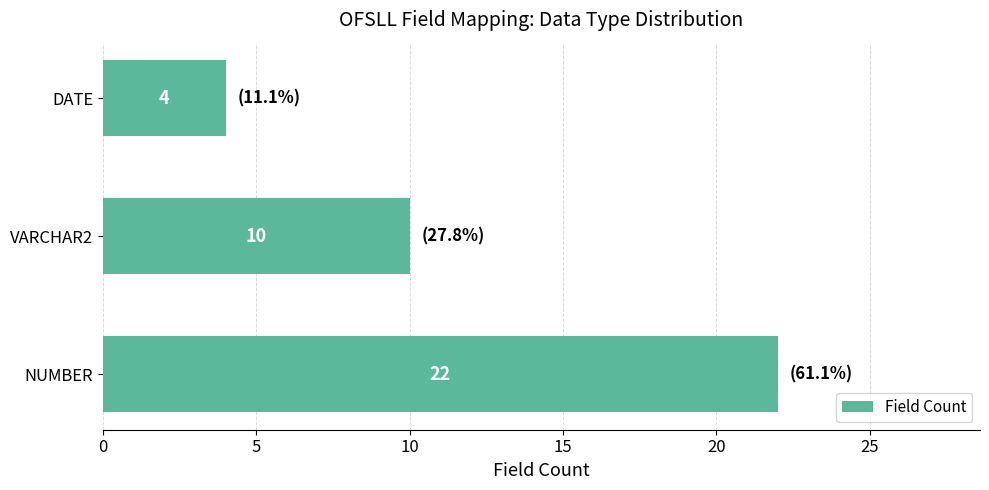

What is the average value?

12